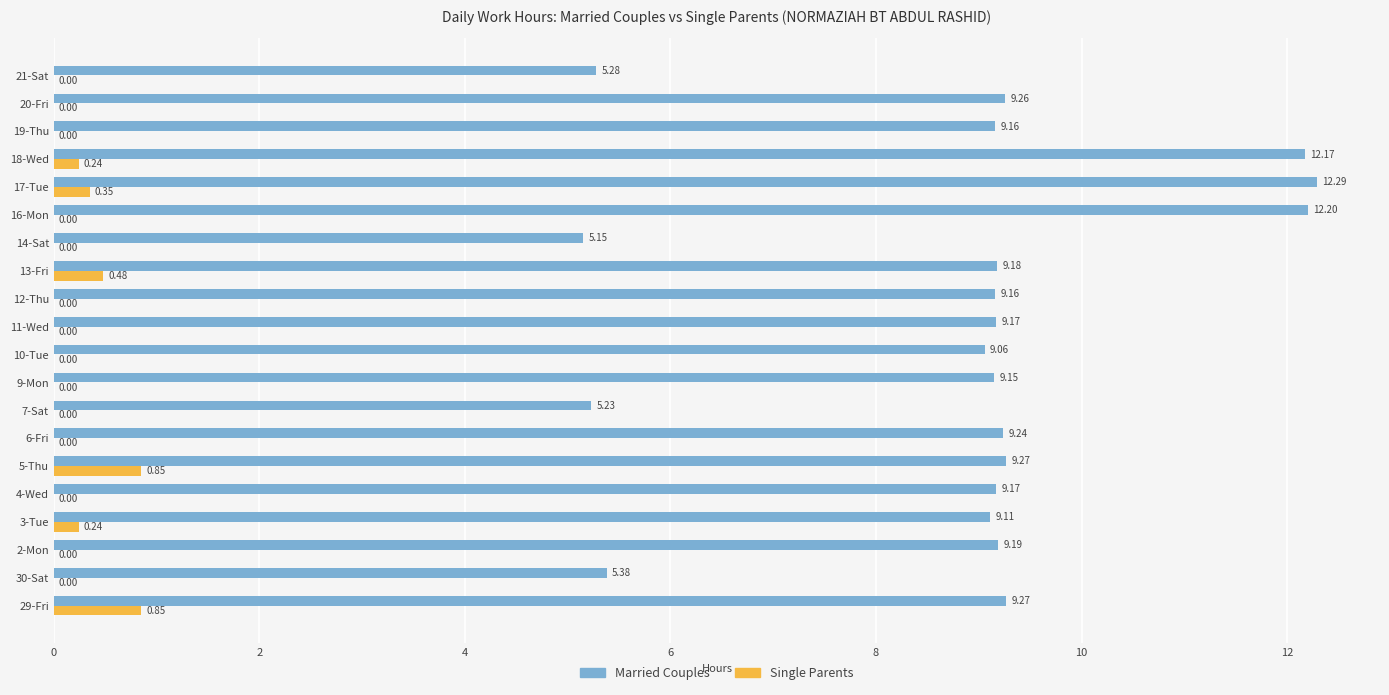

How many values in the Married Couples series exceed 9?

16